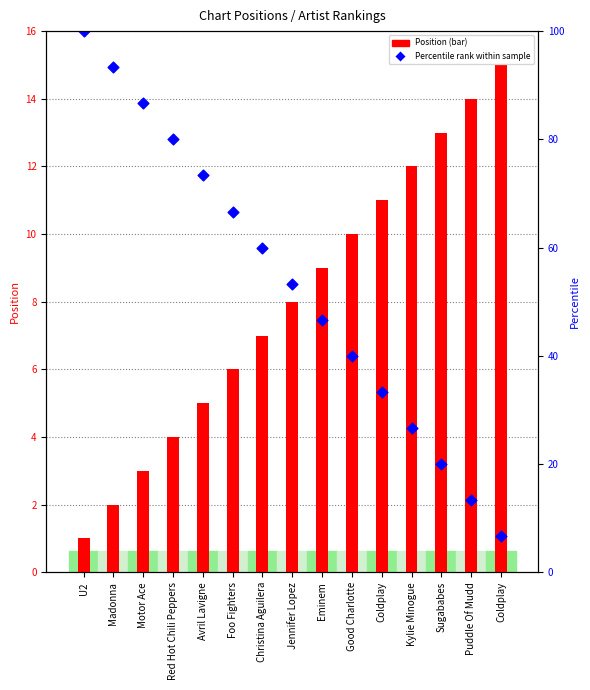

Which series has the largest total across all categories?

Percentile rank within sample